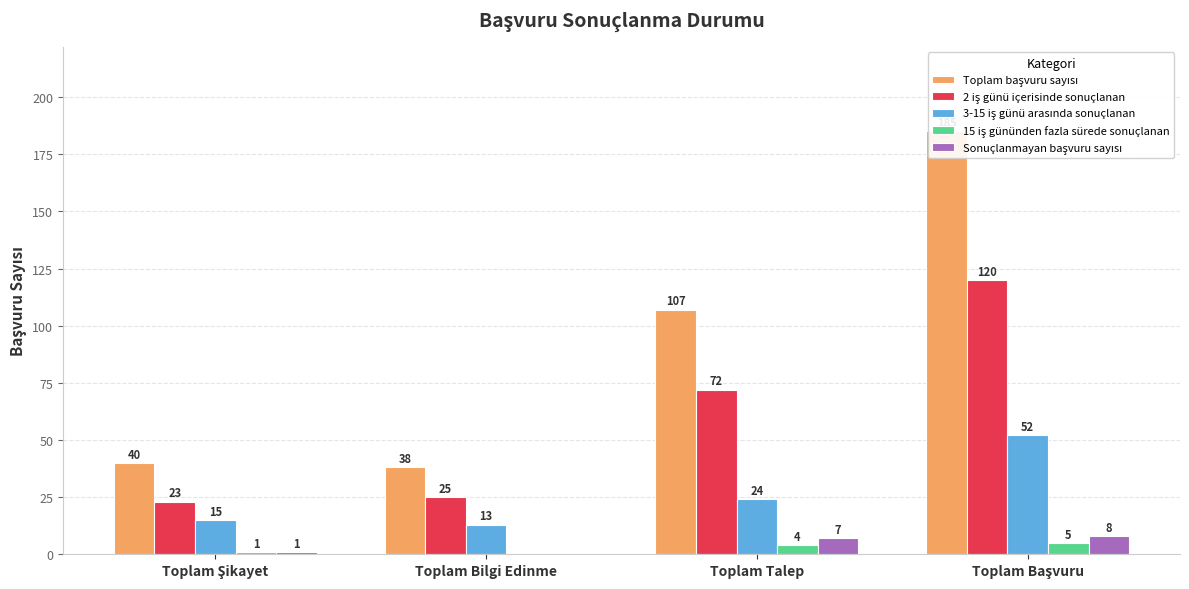

The 2 iş günü içerisinde sonuçlanan series shows 25 at Toplam Bilgi Edinme. True or false?

True